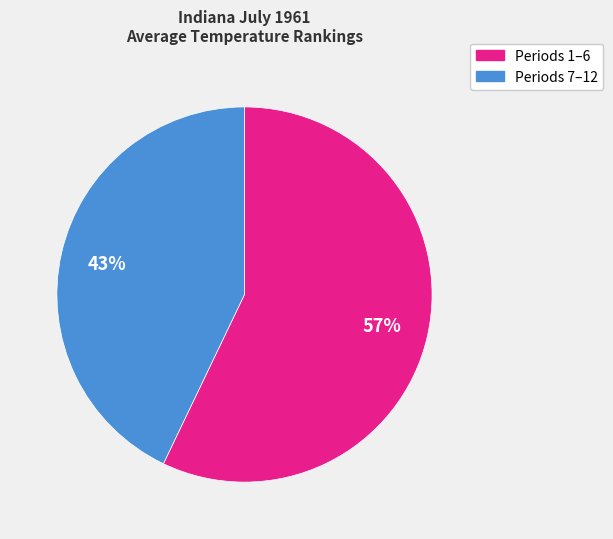

To the nearest percent, what is the difference between the largest and smallest slice percentages?

14%